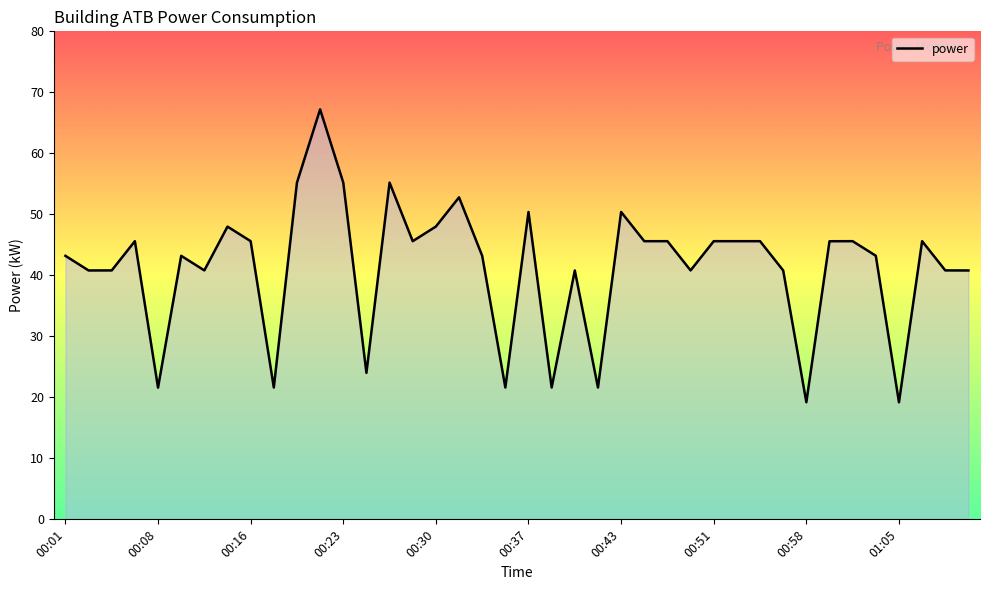

How many lines are shown in the chart?

1